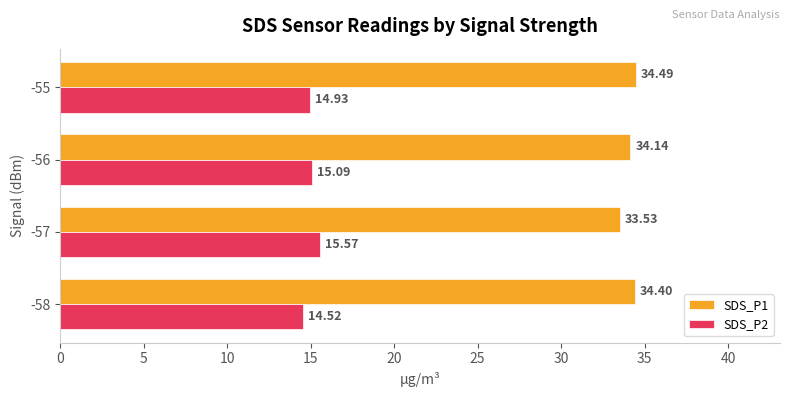

How many categories are shown in the chart?

4